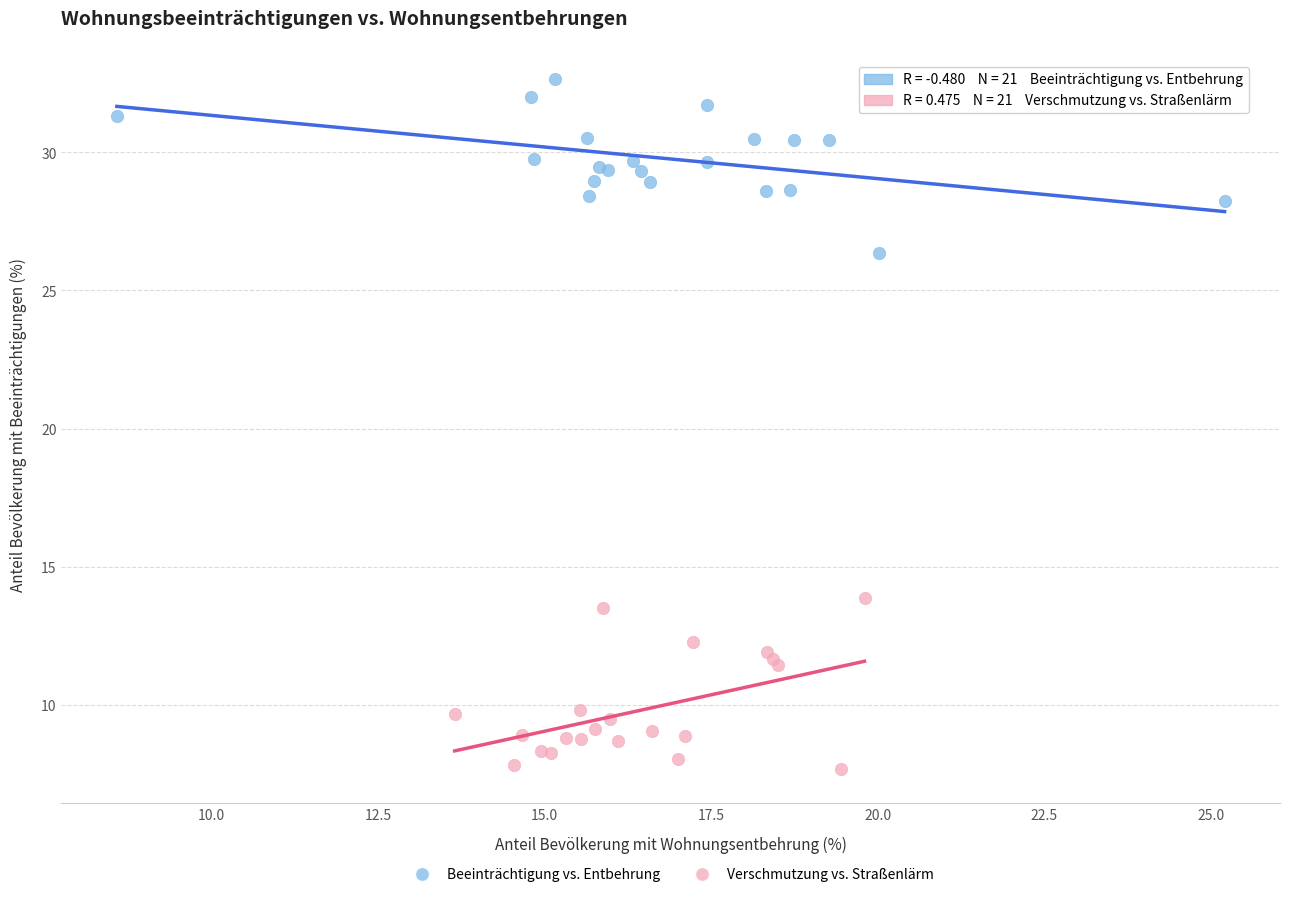

Which series contains the lowest Y value?

Verschmutzung vs. Straßenlärm